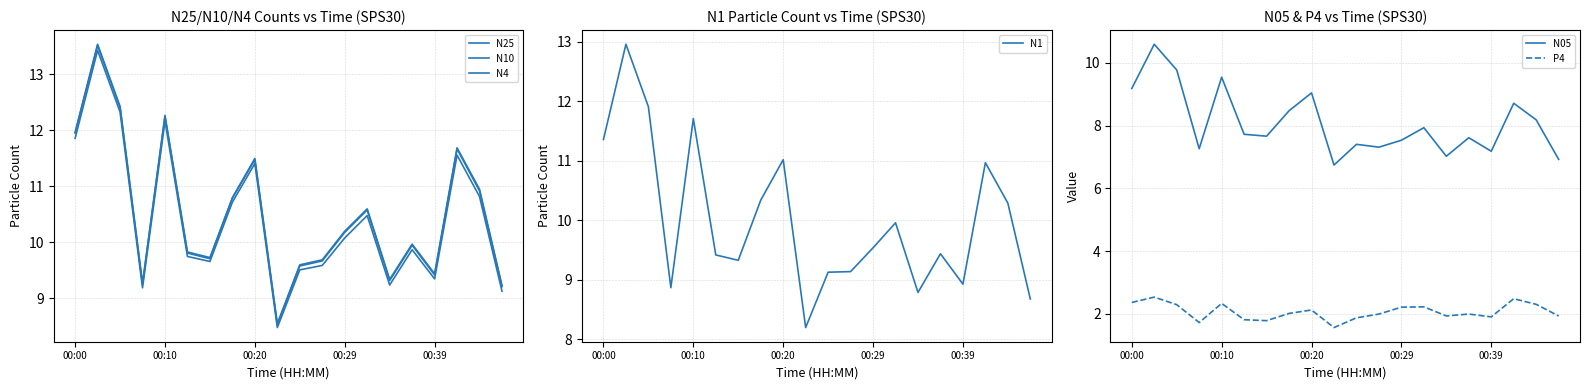

What is the difference between the second highest and minimum values in the N10 series?

3.9